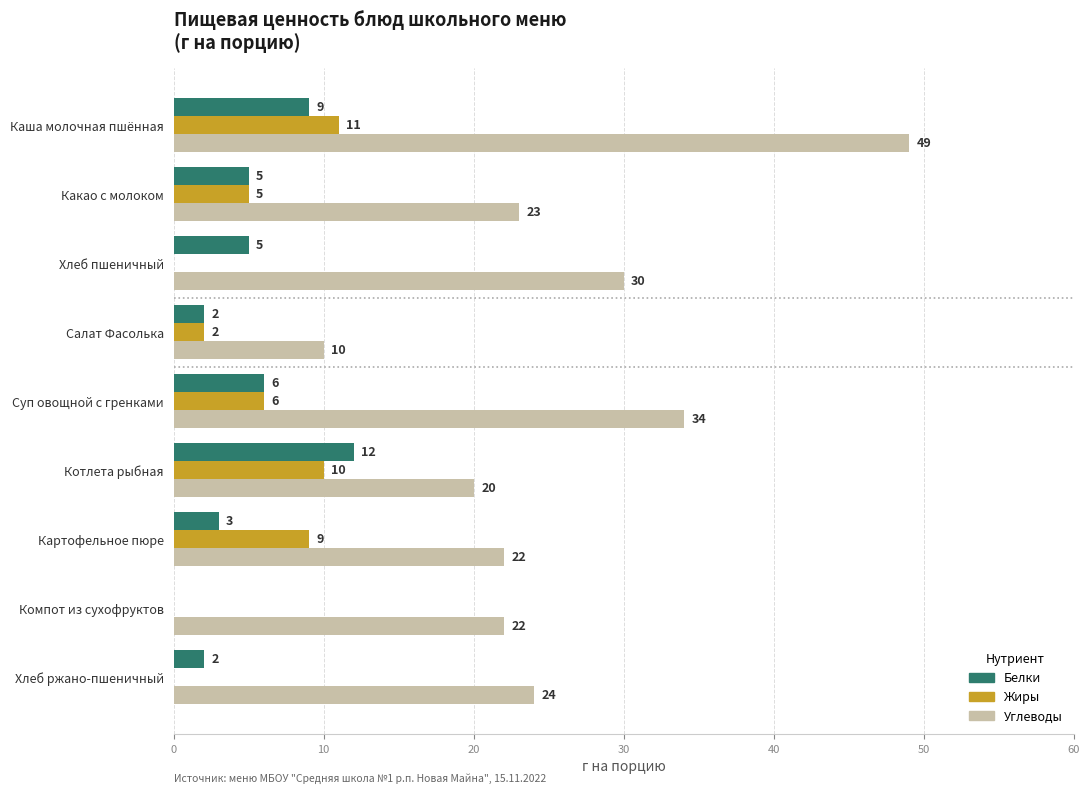

Is the value of Жиры at Каша молочная пшённая greater than the value of Белки at Хлеб ржано-пшеничный?

Yes